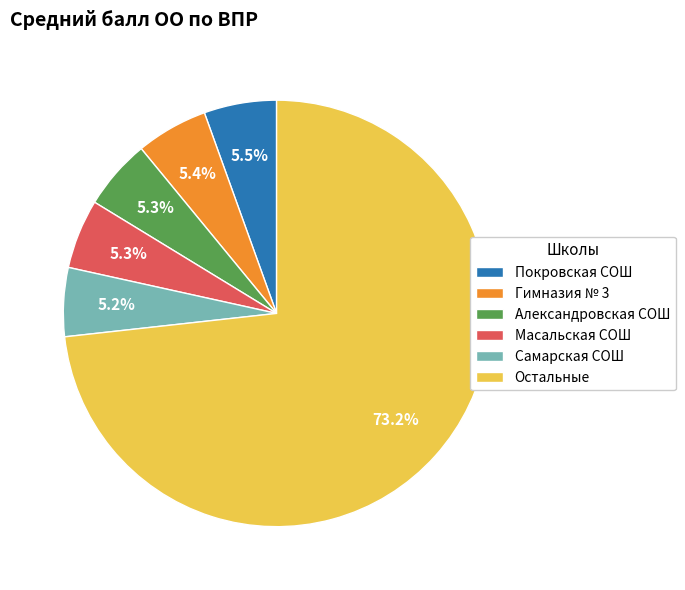

What is the ratio of the value at Гимназия № 3 to the value at Александровская СОШ?

1.0